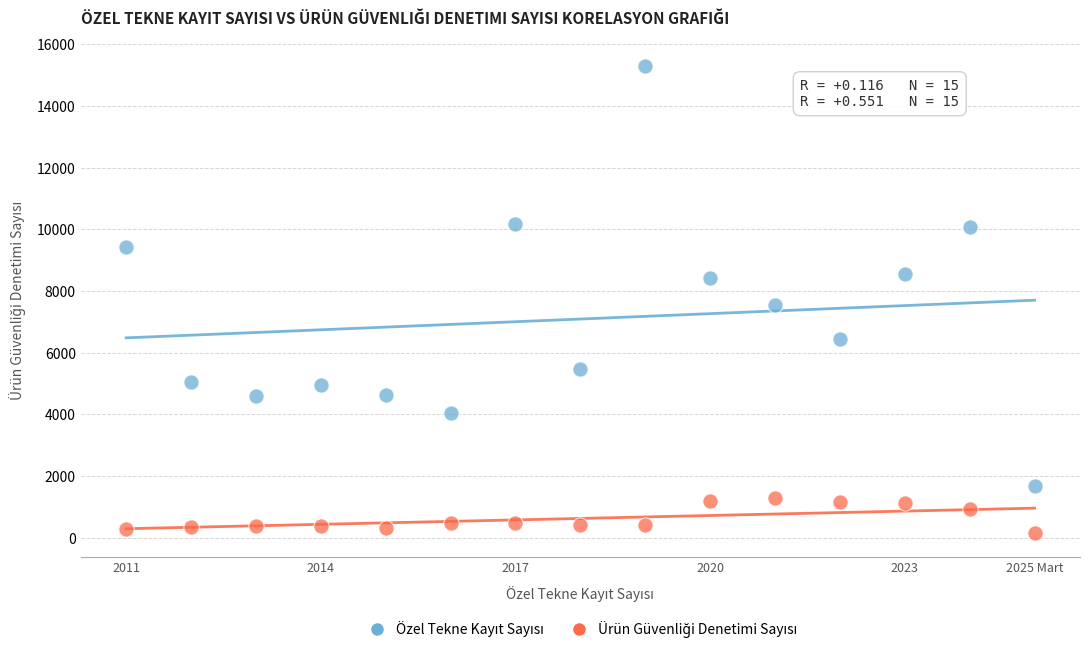

Across all data points, what is the range of Y values (max minus min)?

15157